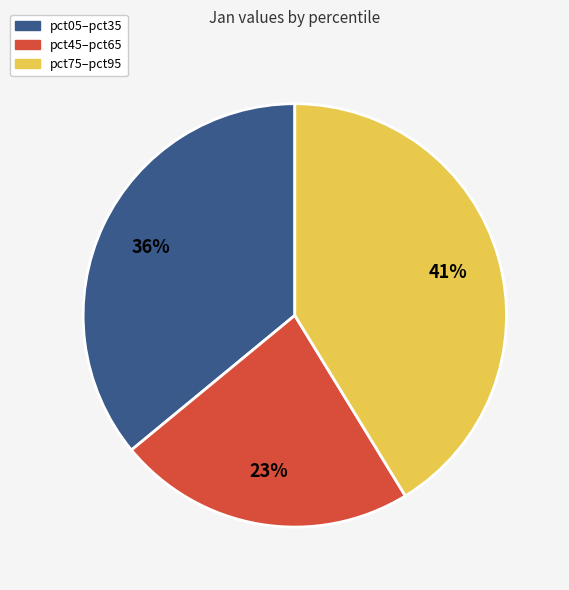

Is it true that pct75–pct95 is 30% of the pie?

False